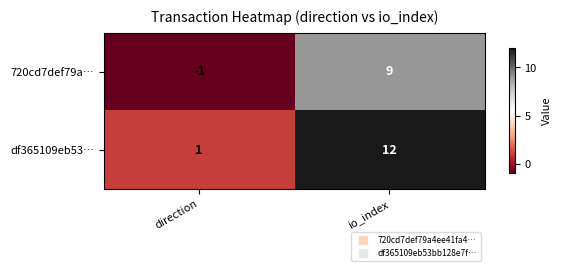

What is the sum of the 720cd7def79a… values at io_index and direction?

8